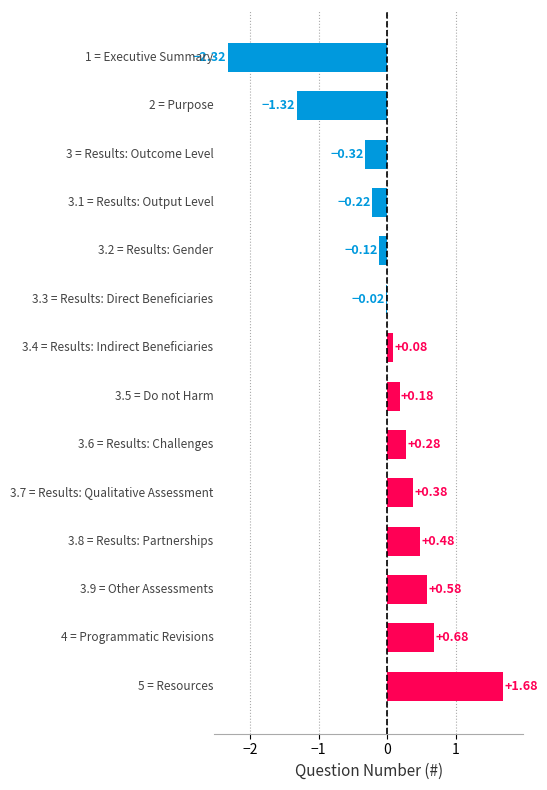

How many data points does each series have?

14